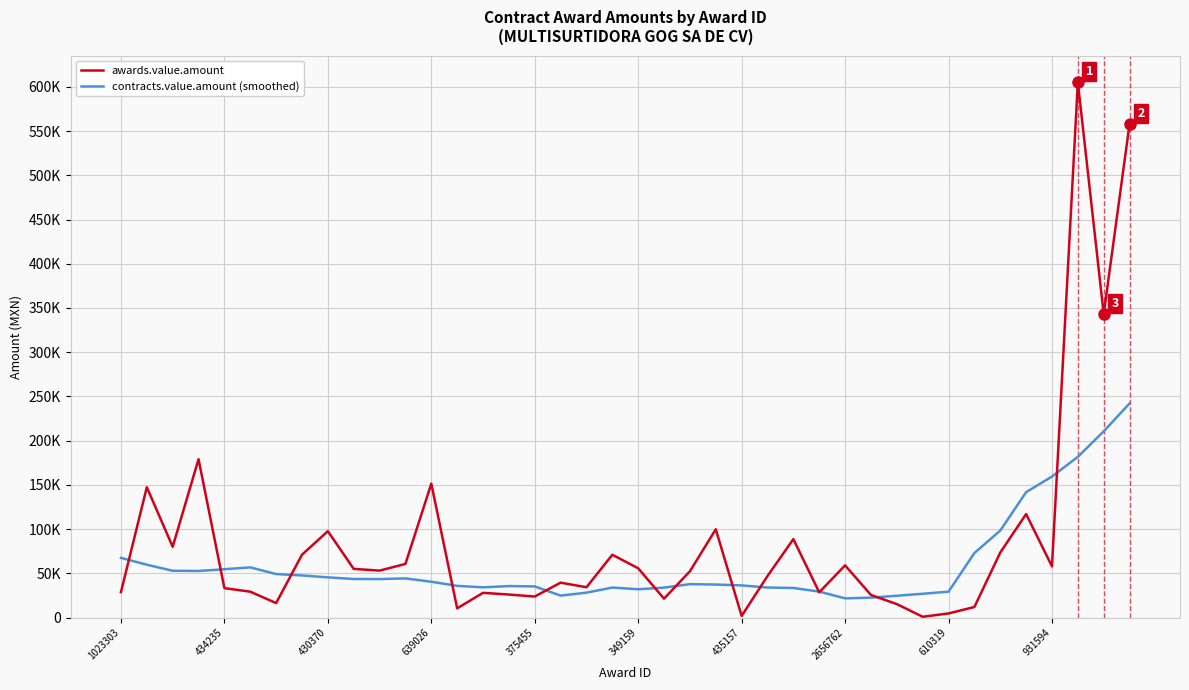

Does the chart display data point markers on the line(s)?

No